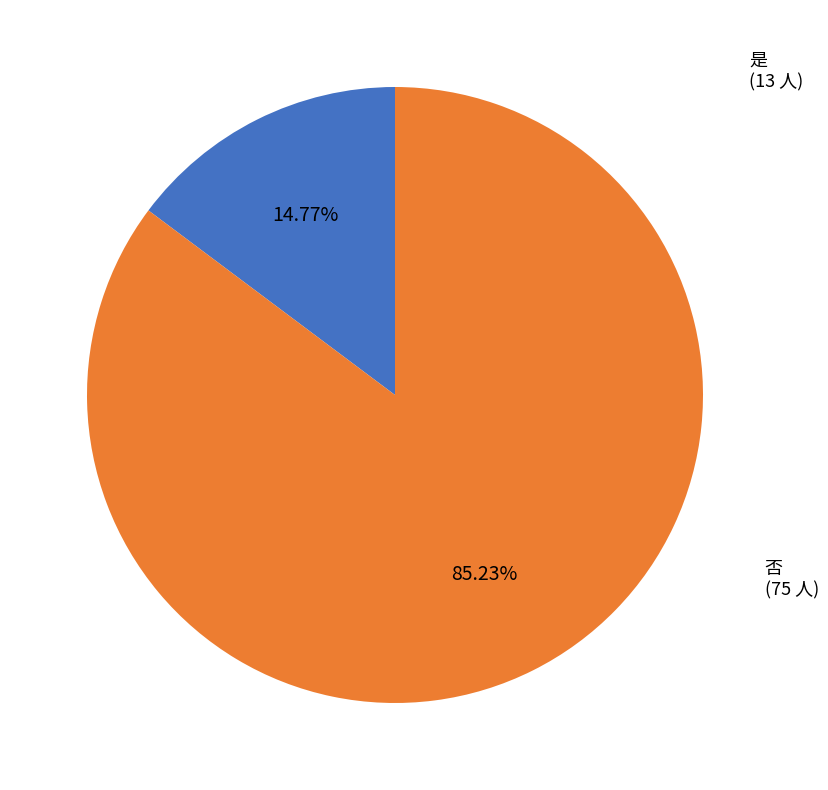

Does any single category account for the majority?

Yes